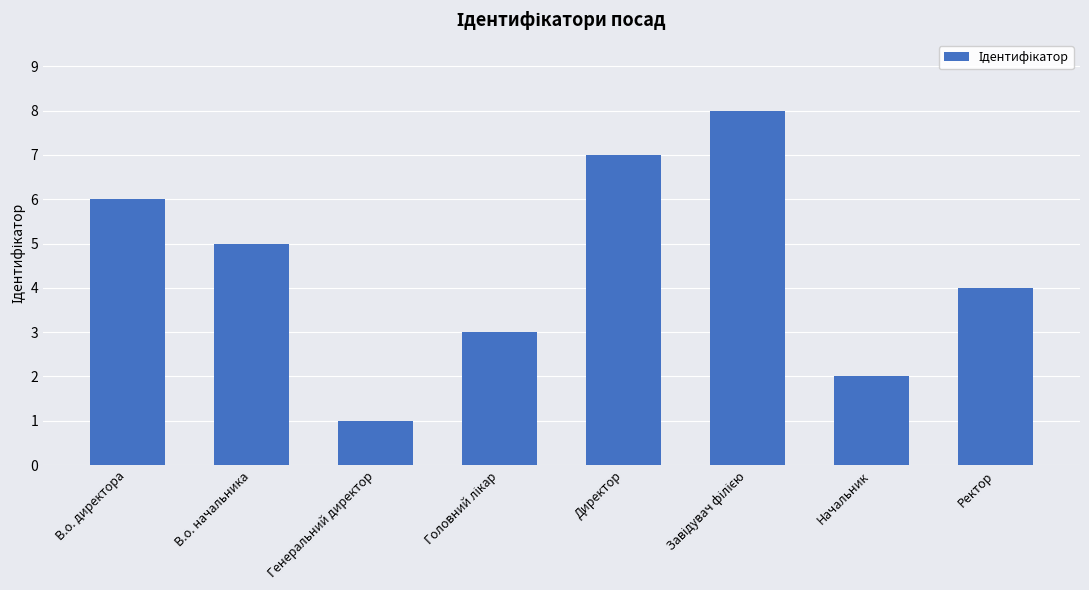

Reading left to right, transcribe all the data shown in this chart.

6	5	1	3	7	8	2	4